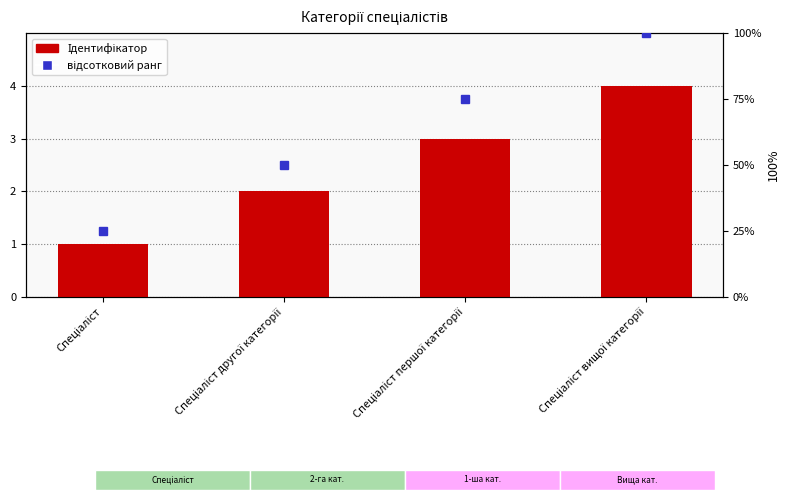

What is the difference between the maximum and minimum values in the відсотковий ранг series?

75